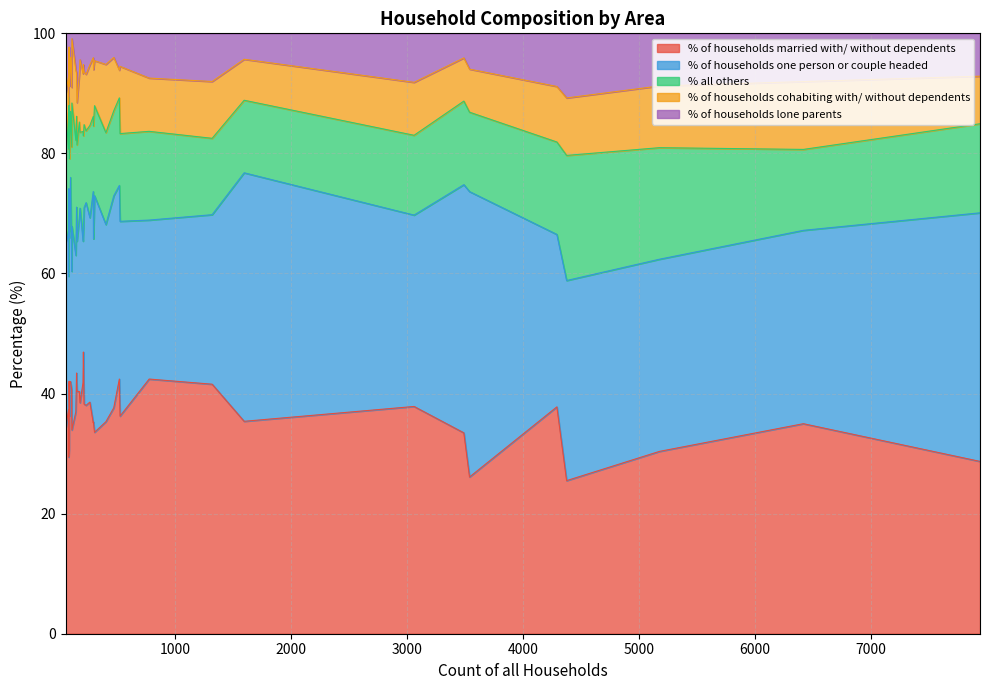

What is the difference between the maximum and second lowest values in the % of households one person or couple headed series?

27.6